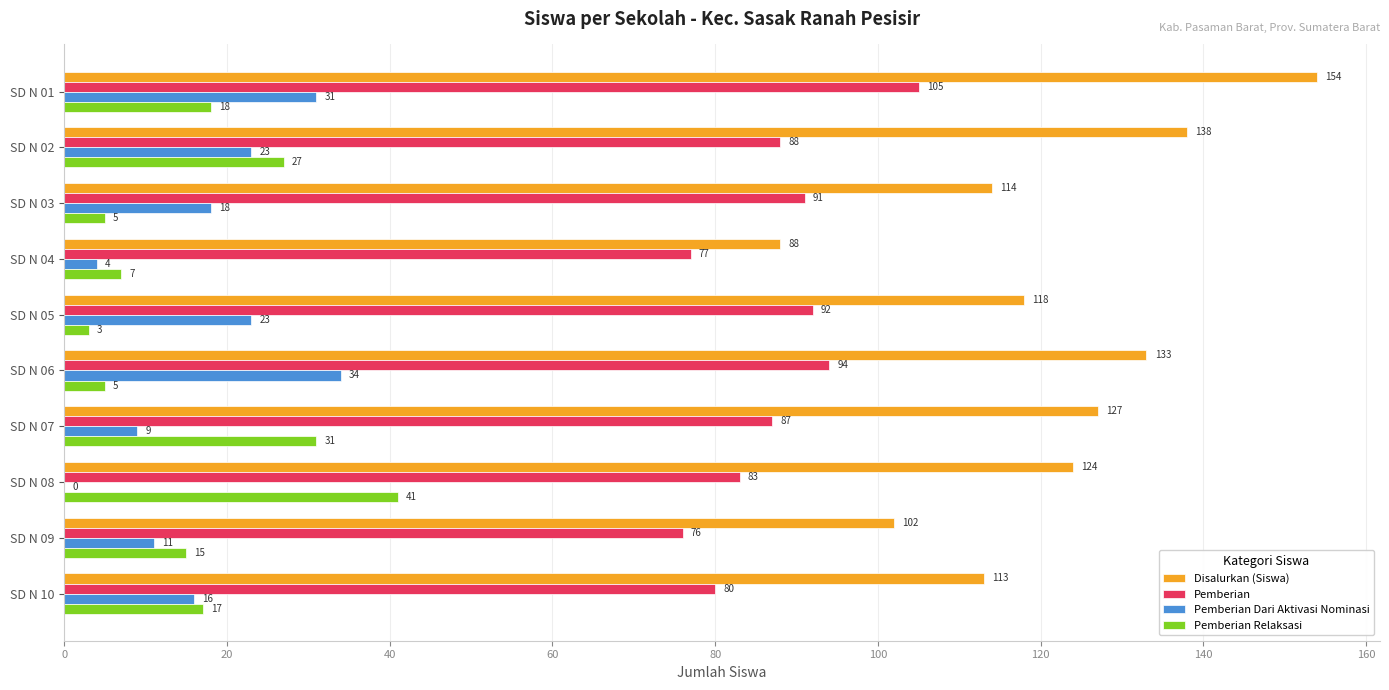

What is the sum of the Pemberian values at SD N 03 and SD N 09?

167